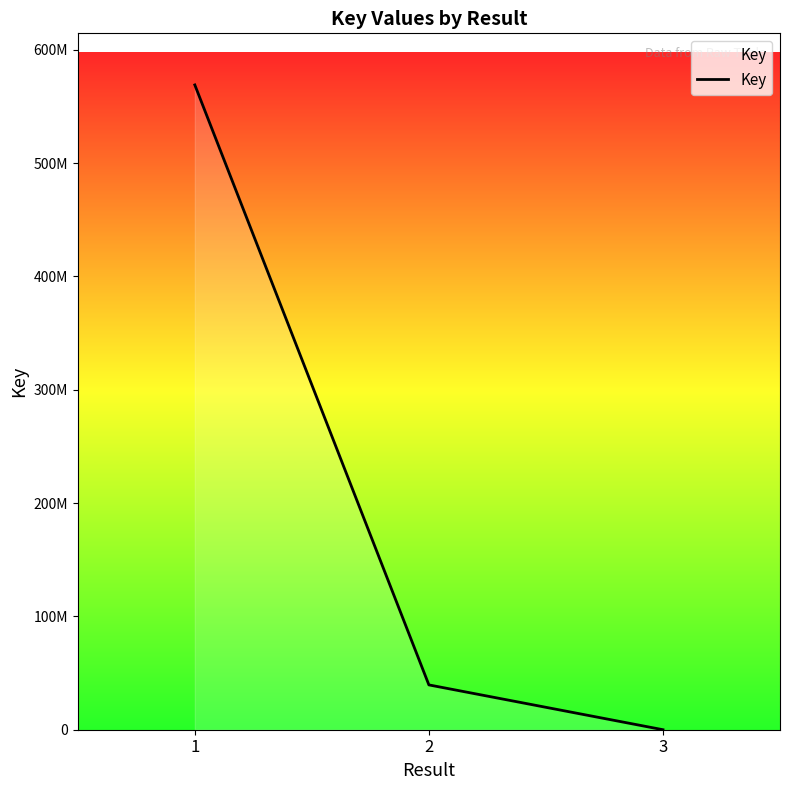

Does the chart display data point markers on the line(s)?

No